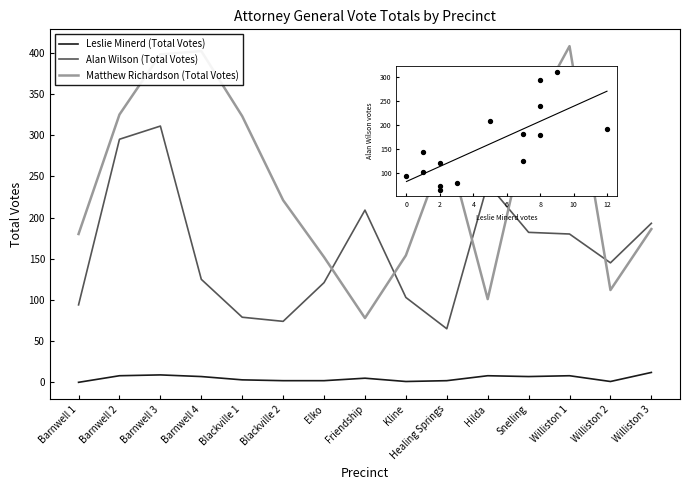

Between Healing Springs and Snelling, which series saw the biggest shift?

Alan Wilson (Total Votes)